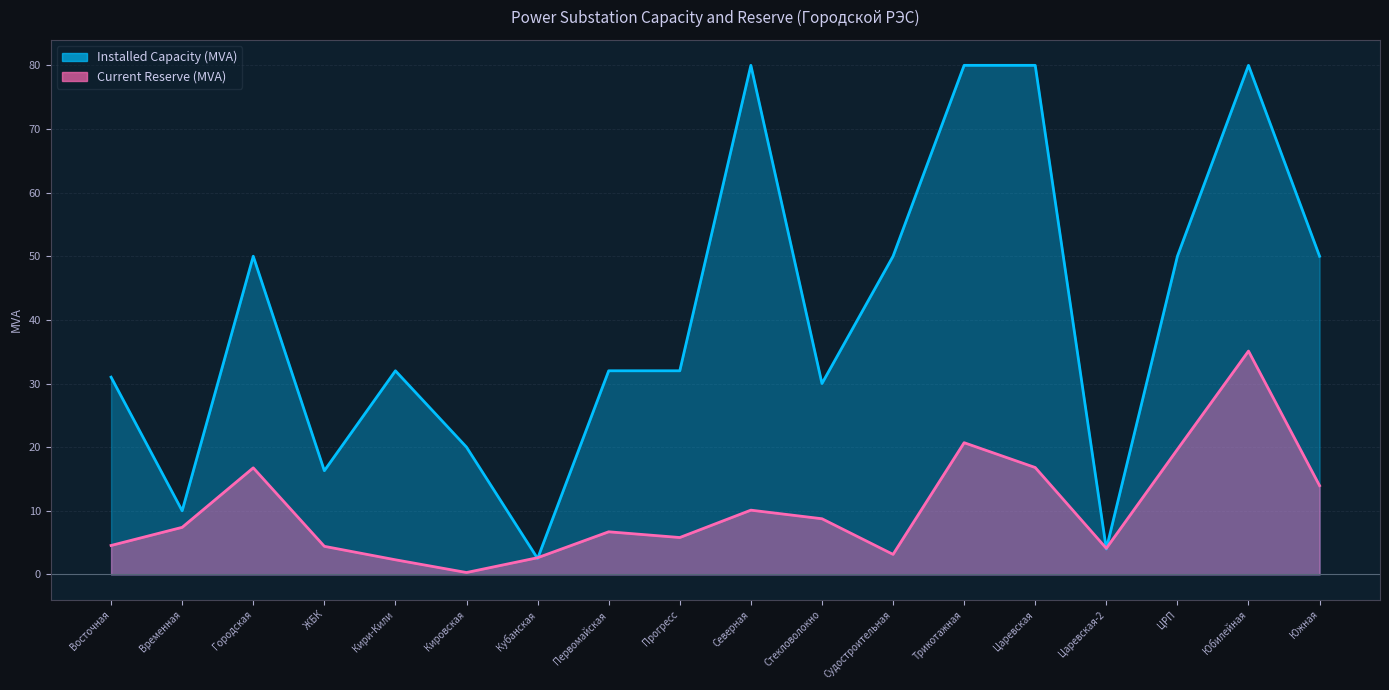

What is the difference between the Installed Capacity (MVA) values at Прогресс and Восточная?

1.0